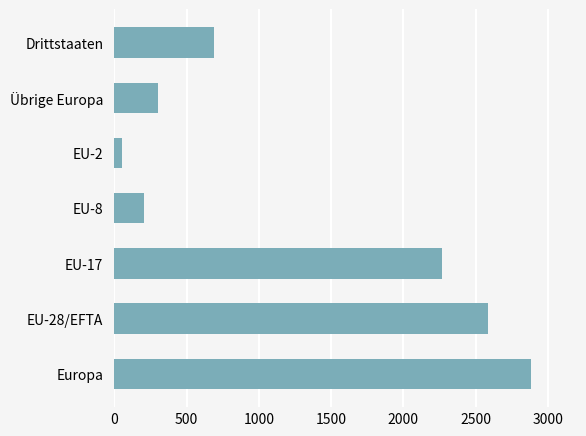

Between Übrige Europa and Europa, which is larger?

Europa